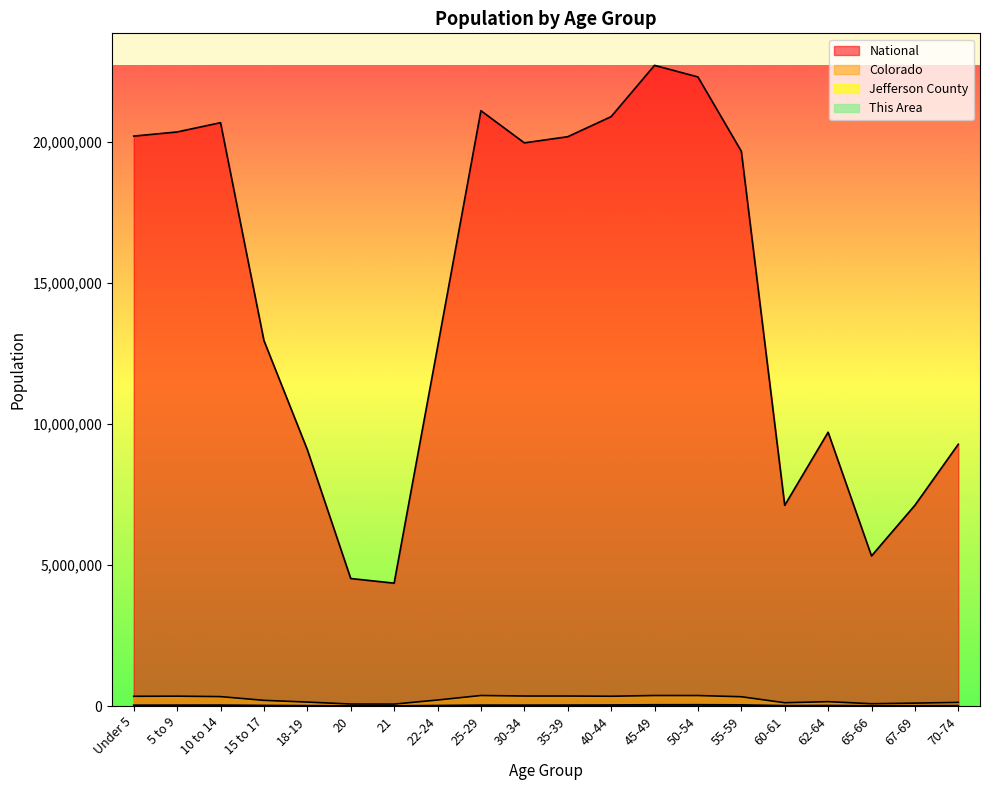

Reading left to right, transcribe all the data shown in this chart.

This Area: 316	309	349	221	114	54	36	130	281	332	373	379	437	431	410	155	195	126	169	183
Jefferson County: 30411	32839	33982	21858	13454	6193	5926	19296	33407	32394	34340	37635	44884	46300	41089	14148	18976	9632	12437	15516
Colorado: 343960	348603	332654	200392	139083	69437	67385	211793	372459	353819	353605	346039	371635	371063	328364	115654	153626	80153	102339	127468
National: 20201362	20348657	20677194	12954254	9086089	4519129	4354294	12712576	21101849	19962099	20179642	20890964	22708591	22298125	19664805	7113727	9704197	5319902	7115361	9278166